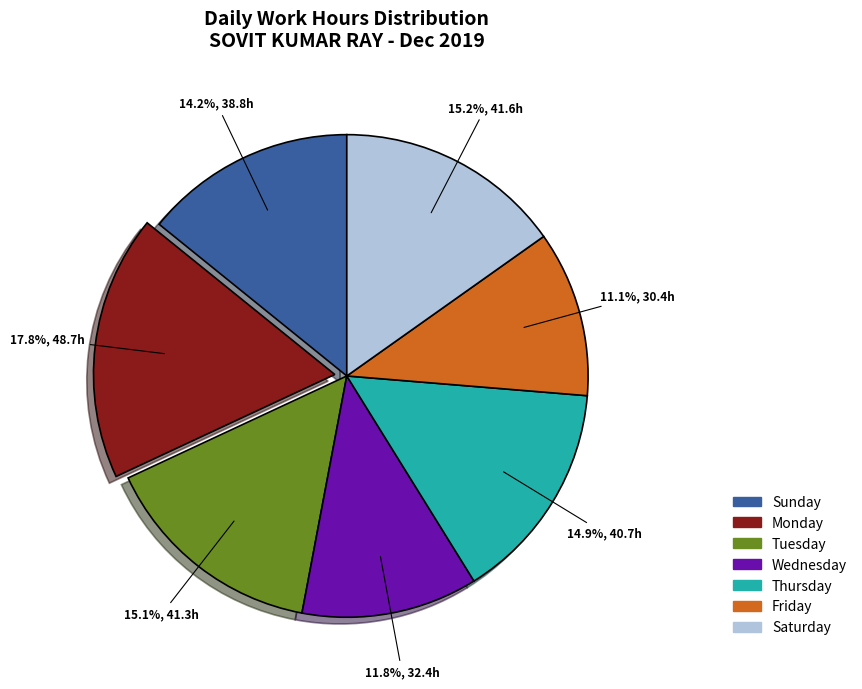

Count the number of slices in the pie.

7